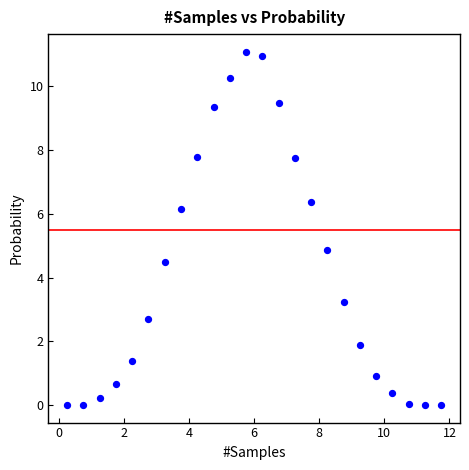

What Y value in the scatter plot is closest to 5?

4.9